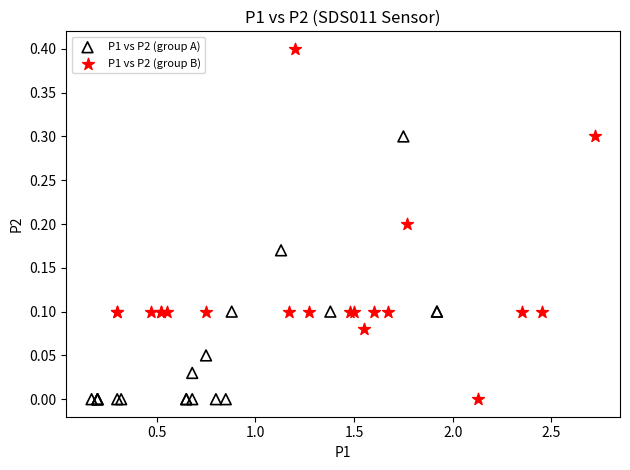

Which series has the largest Y range (max minus min)?

P1 vs P2 (group B)